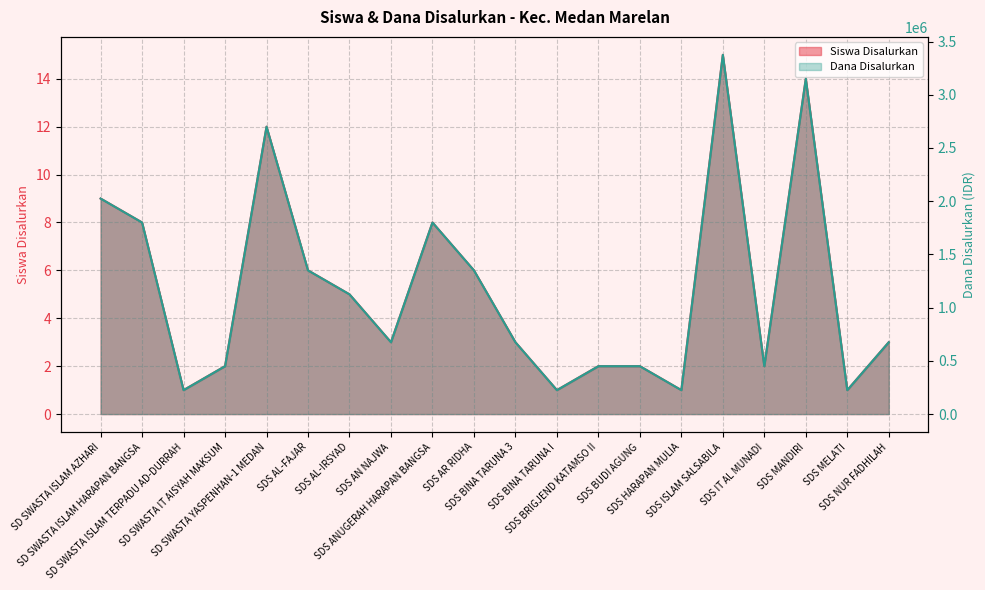

At how many categories does at least one series exceed 973410?

9